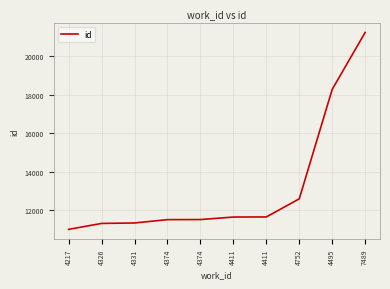

What is the difference between the values at 4374 and 4326?

197